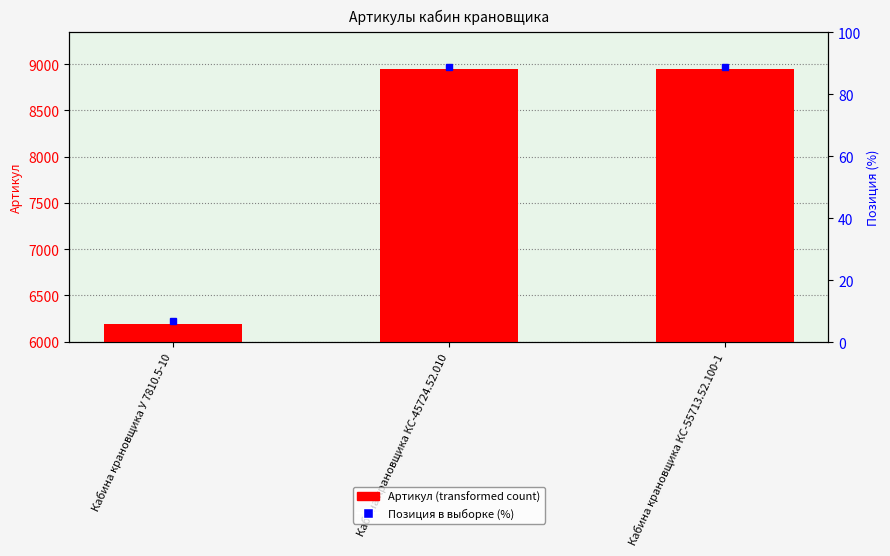

What is the greatest value displayed?

8944